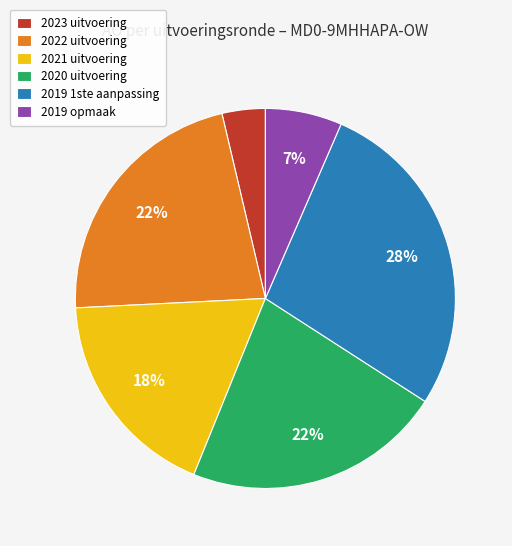

True or false: 2022 uitvoering accounts for 22% of the total.

True